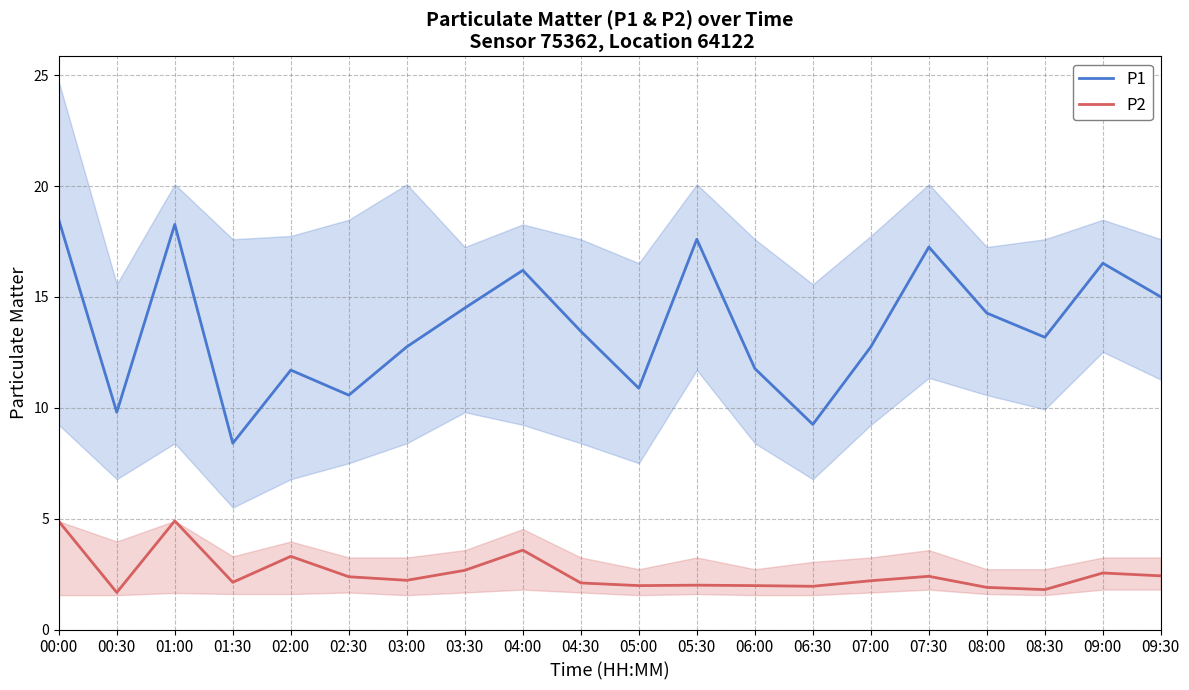

Reading right to left, transcribe all the data shown in this chart.

P1: 15.0	16.5	13.2	14.3	17.2	12.8	9.2	11.8	17.6	10.9	13.4	16.2	14.5	12.8	10.6	11.7	8.4	18.3	9.8	18.5
P2: 2.4	2.5	1.8	1.9	2.4	2.2	1.9	2.0	2.0	2.0	2.1	3.6	2.7	2.2	2.4	3.3	2.1	4.9	1.7	4.9